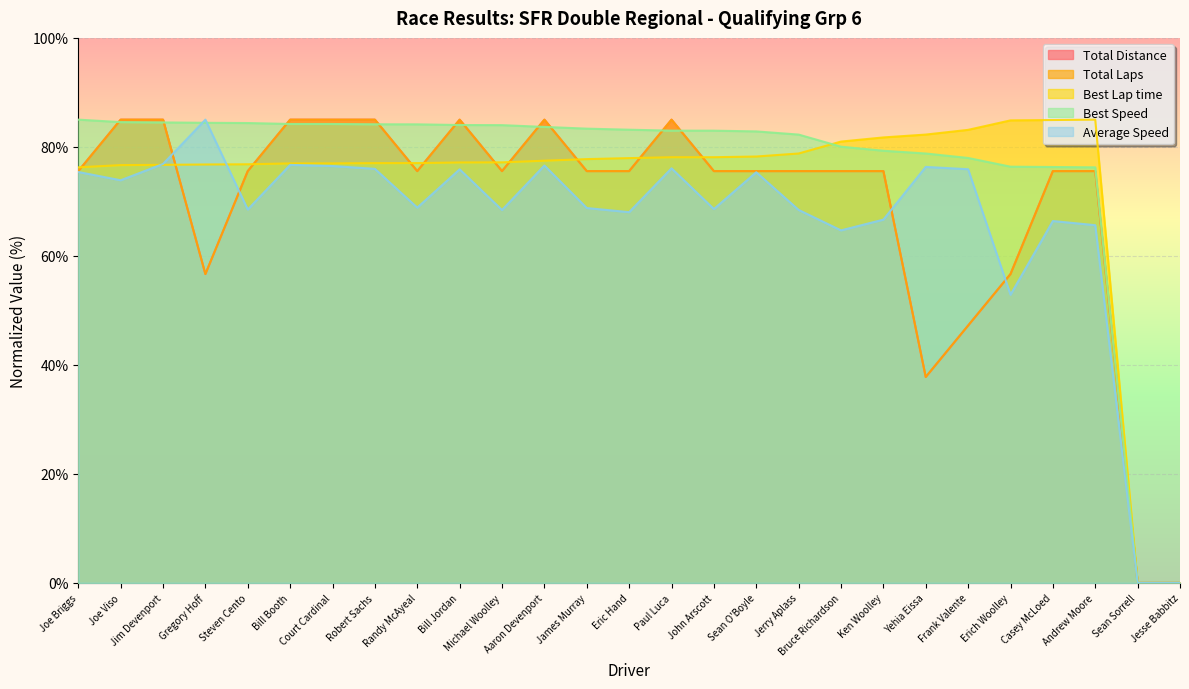

True or false: Best Lap time has more than 0 points higher than both neighbors.

True